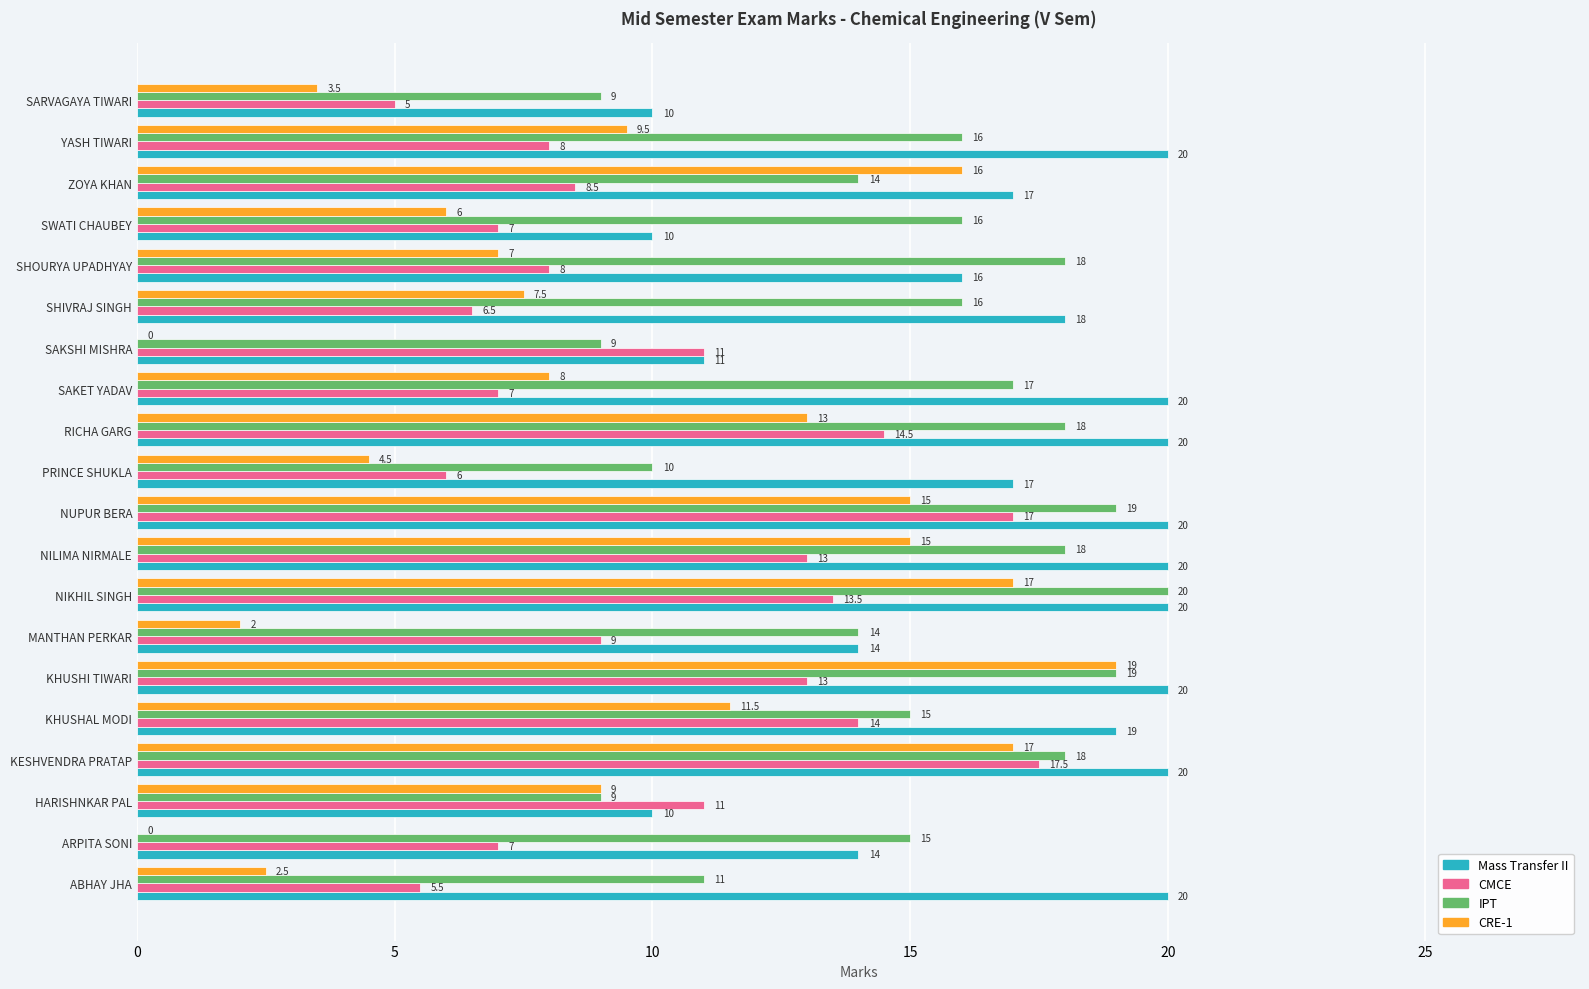

Count the number of data series in this chart.

4